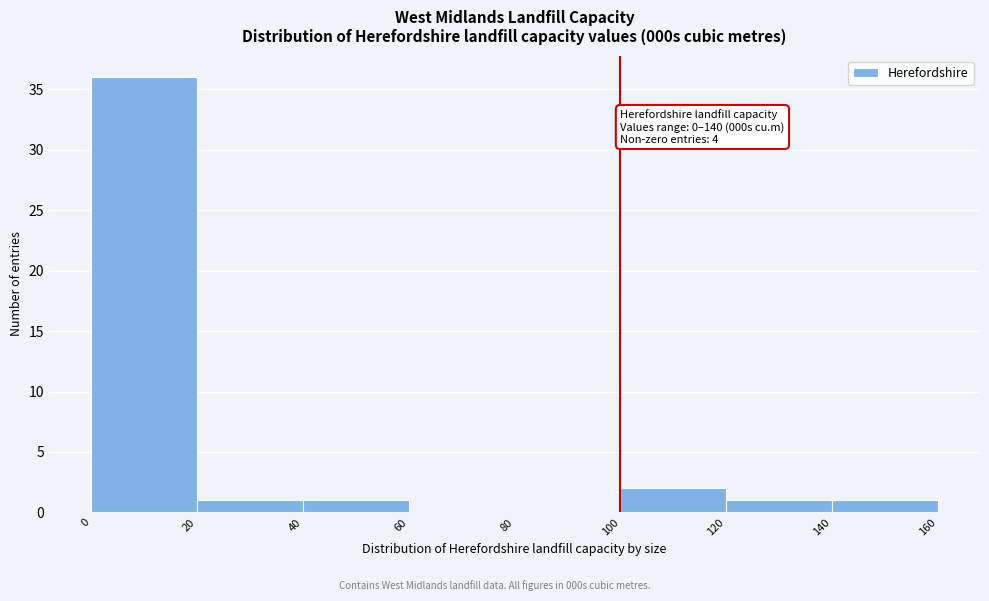

Which range on the x-axis has the tallest bar?

0 to 20